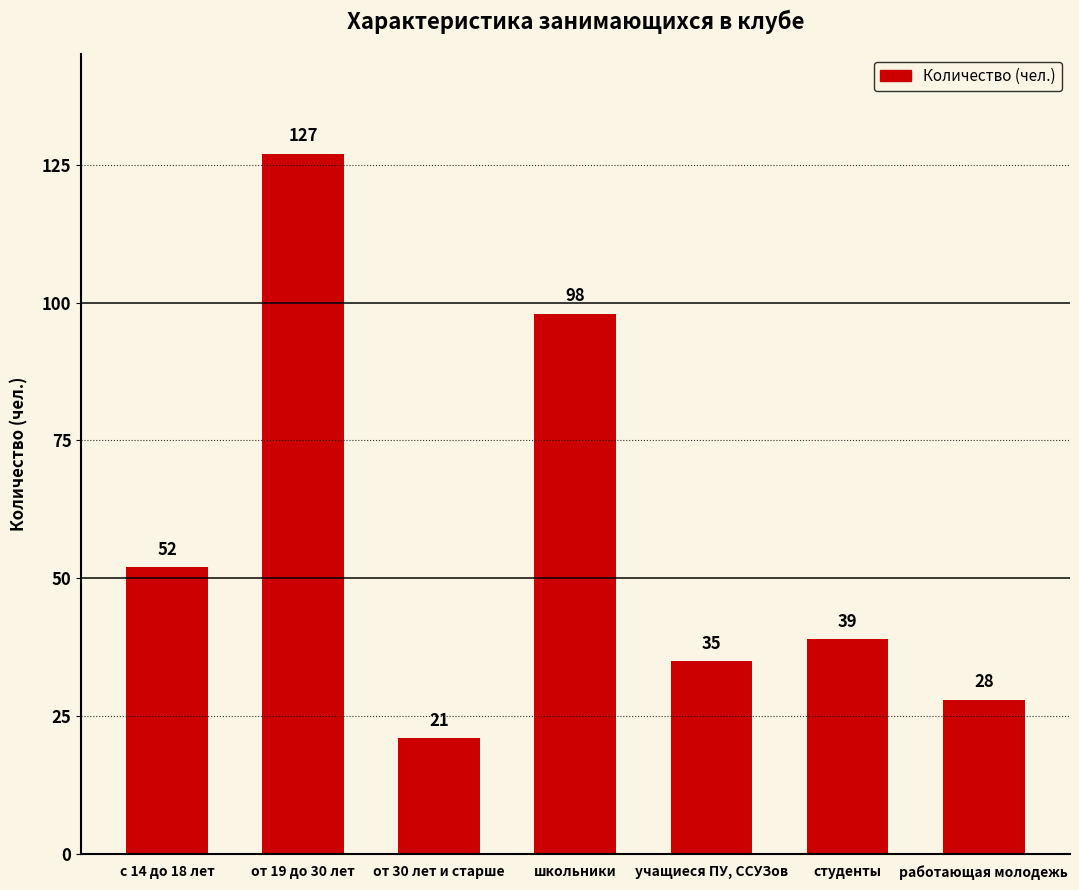

Reading left to right, list all the values displayed in this chart.

с 14 до 18 лет=52	от 19 до 30 лет=127	от 30 лет и старше=21	школьники=98	учащиеся ПУ, ССУЗов=35	студенты=39	работающая молодежь=28